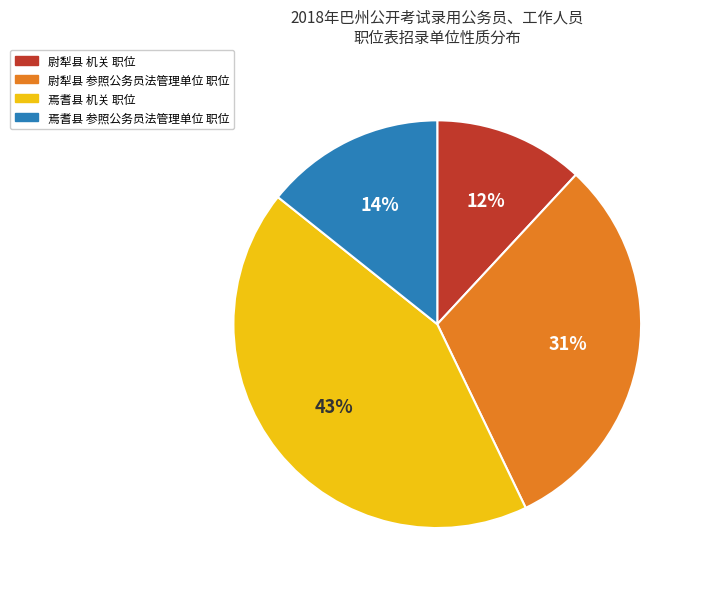

Between 尉犁县 机关 职位 and 焉耆县 参照公务员法管理单位 职位, which is larger?

焉耆县 参照公务员法管理单位 职位